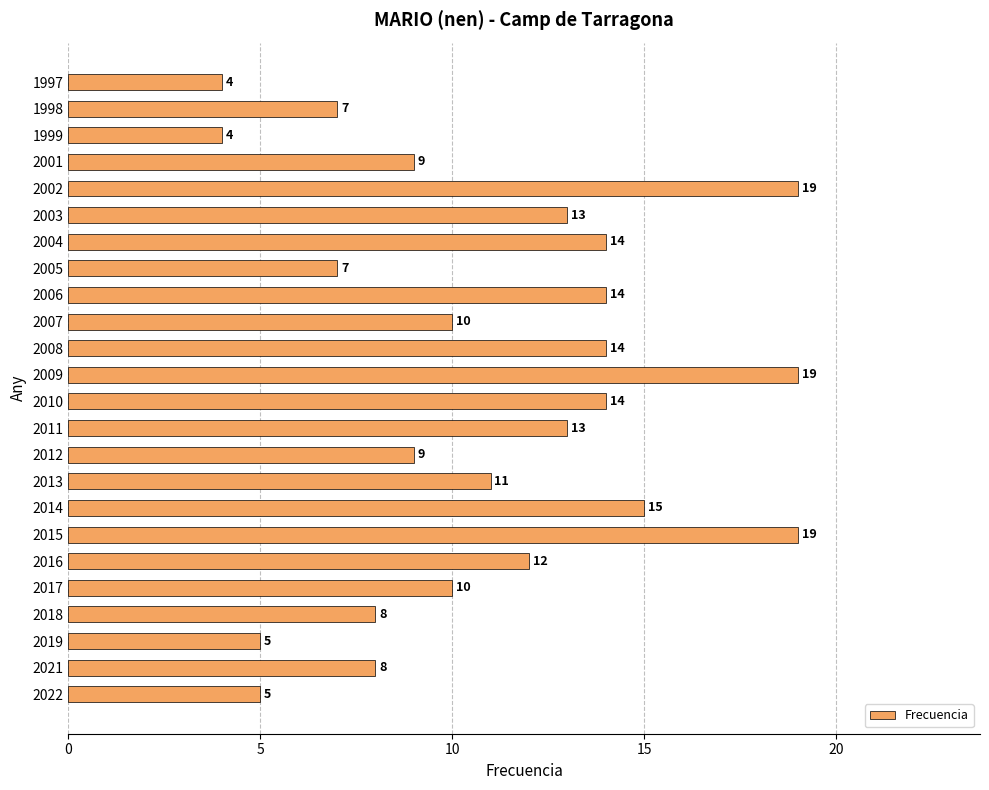

Does the chart contain any negative values?

No